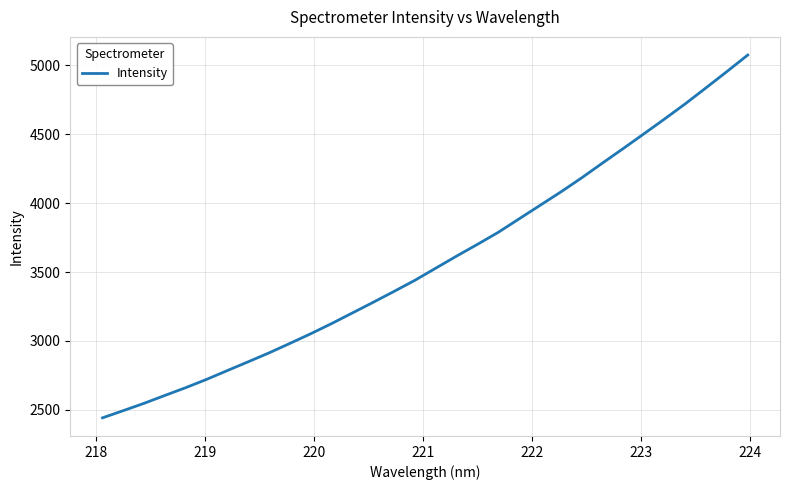

What is the sum of all values?

114611.9